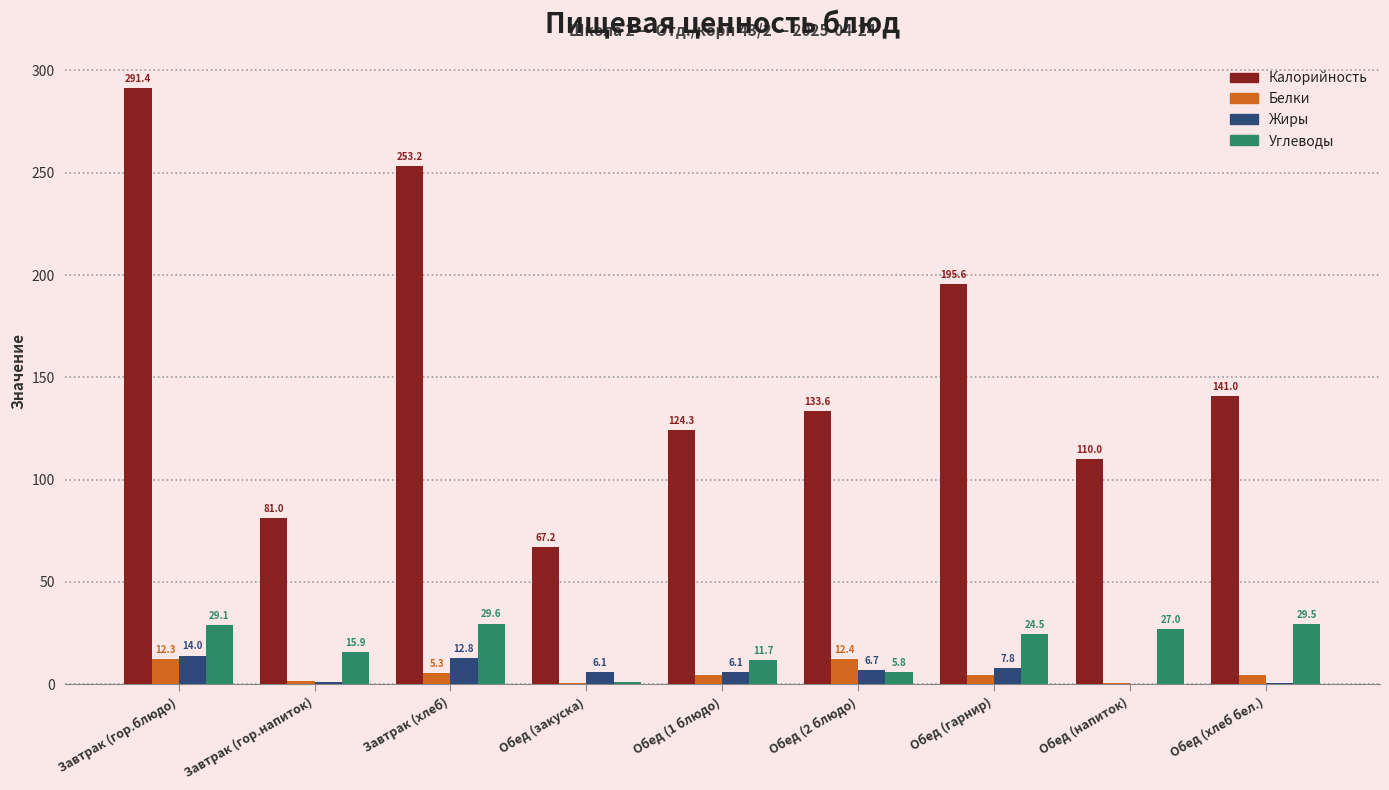

The value of Белки at Обед (напиток) is 0.5. True or false?

True